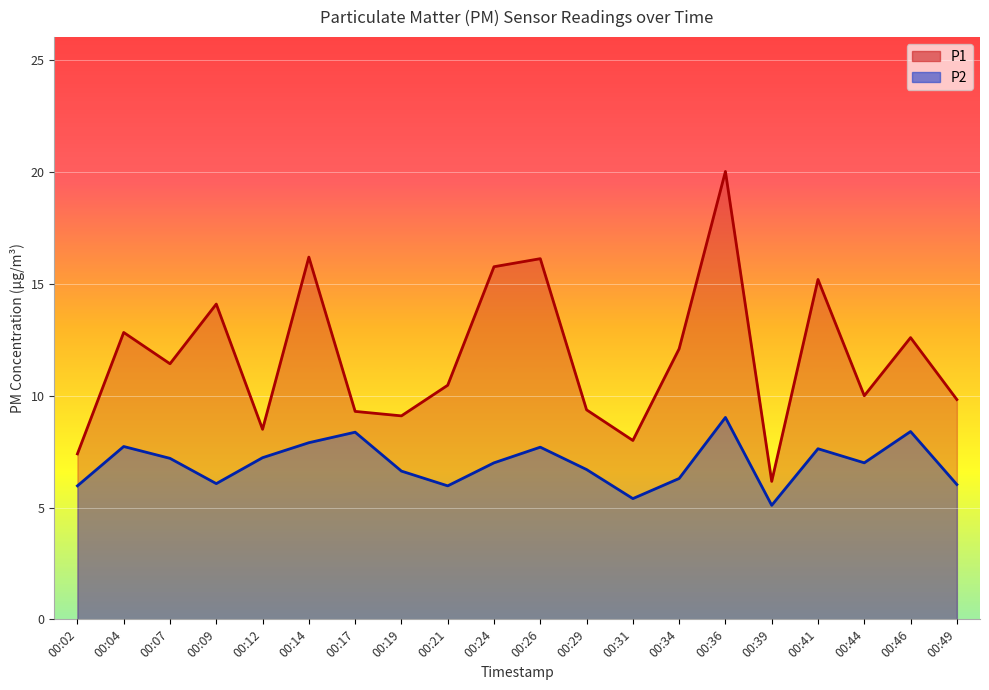

Is the value of P2 at 00:49 greater than the value of P1 at 00:19?

No